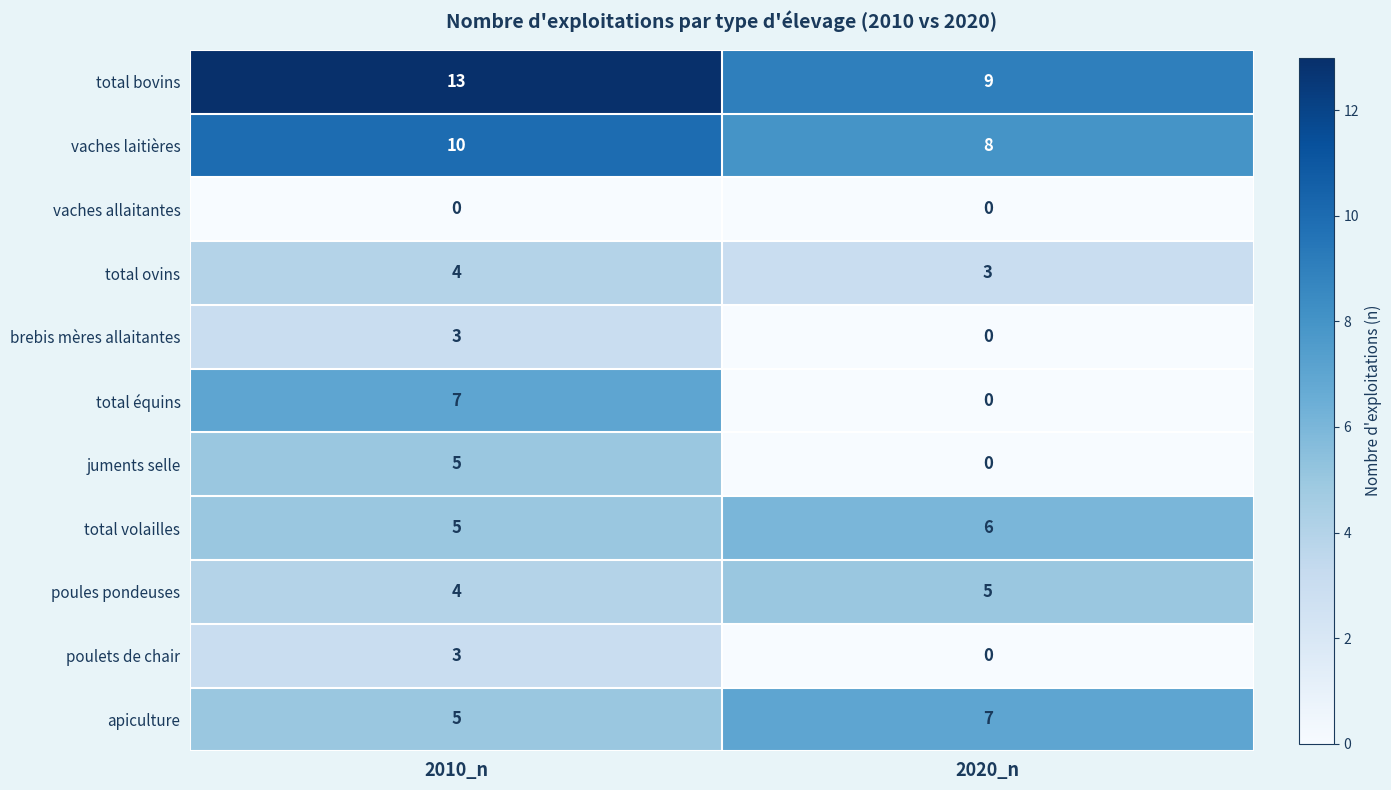

Reading left to right, transcribe all the data shown in this chart.

total bovins: 2010_n=13	2020_n=9
vaches laitières: 2010_n=10	2020_n=8
vaches allaitantes: 2010_n=0	2020_n=0
total ovins: 2010_n=4	2020_n=3
brebis mères allaitantes: 2010_n=3	2020_n=0
total équins: 2010_n=7	2020_n=0
juments selle: 2010_n=5	2020_n=0
total volailles: 2010_n=5	2020_n=6
poules pondeuses: 2010_n=4	2020_n=5
poulets de chair: 2010_n=3	2020_n=0
apiculture: 2010_n=5	2020_n=7